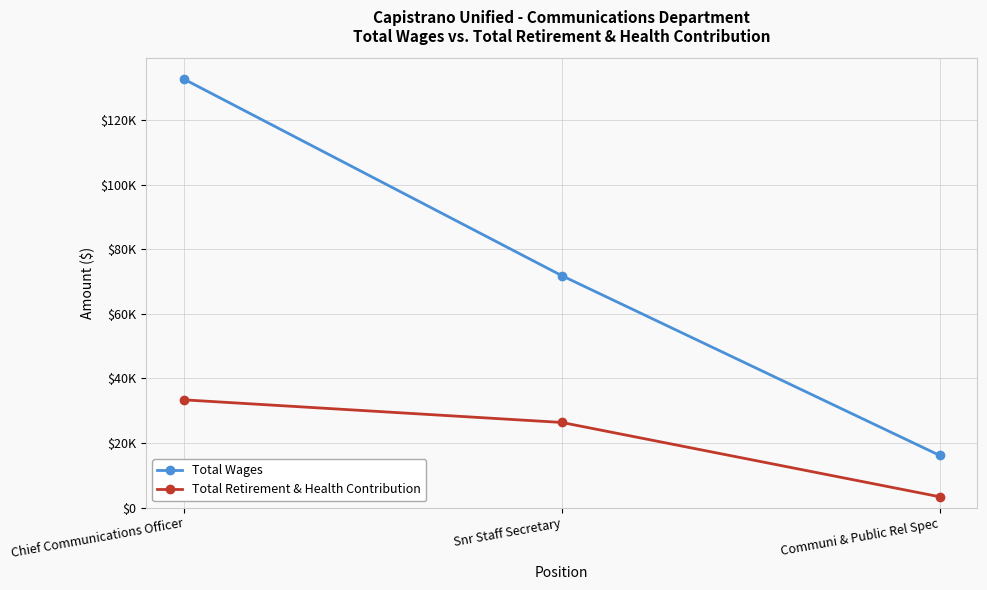

Which category has the lowest value across all series?

Communi & Public Rel Spec